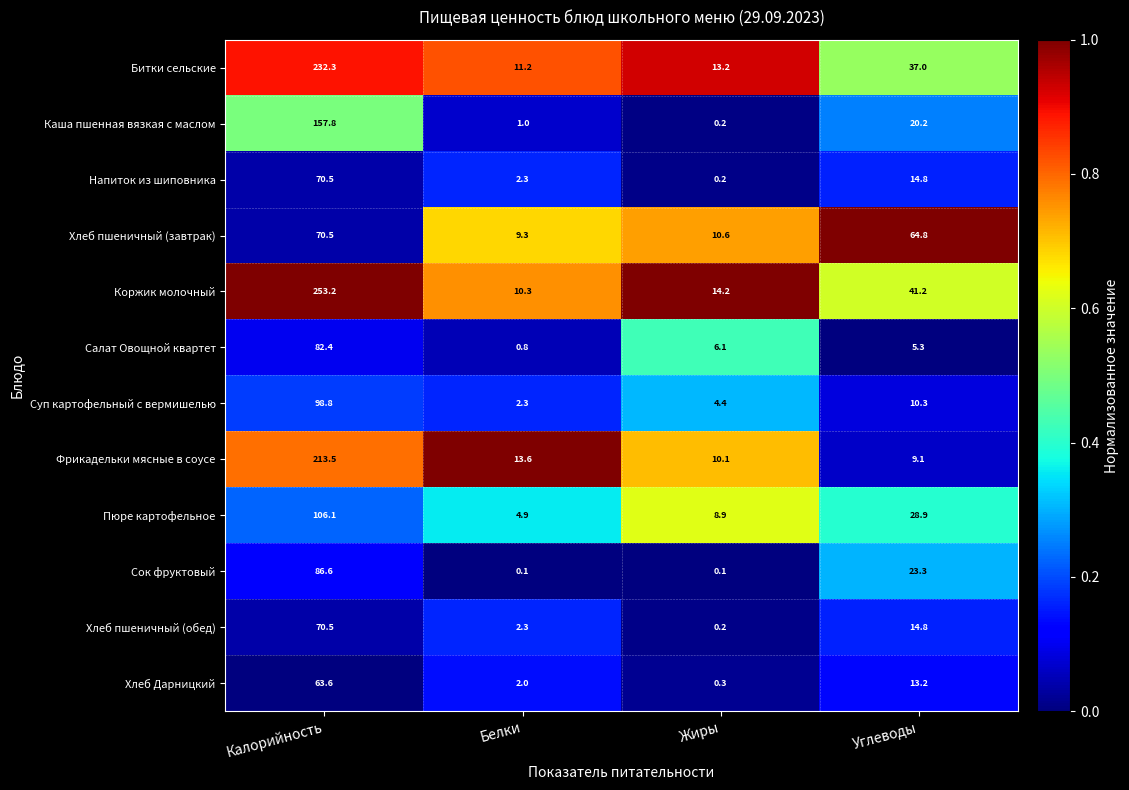

The value of Битки сельские at Углеводы is 63.7. True or false?

False